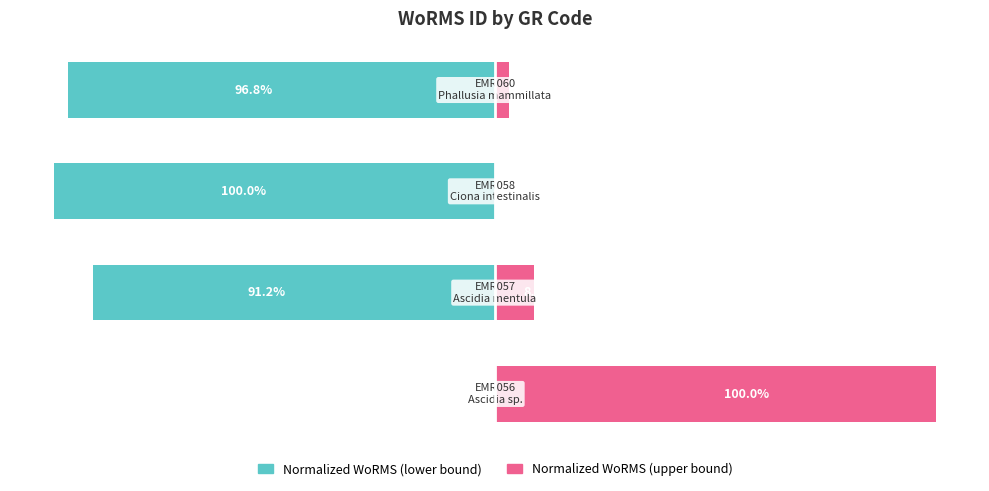

What is the lowest value of the Normalized WoRMS (lower bound) series?

-100.0